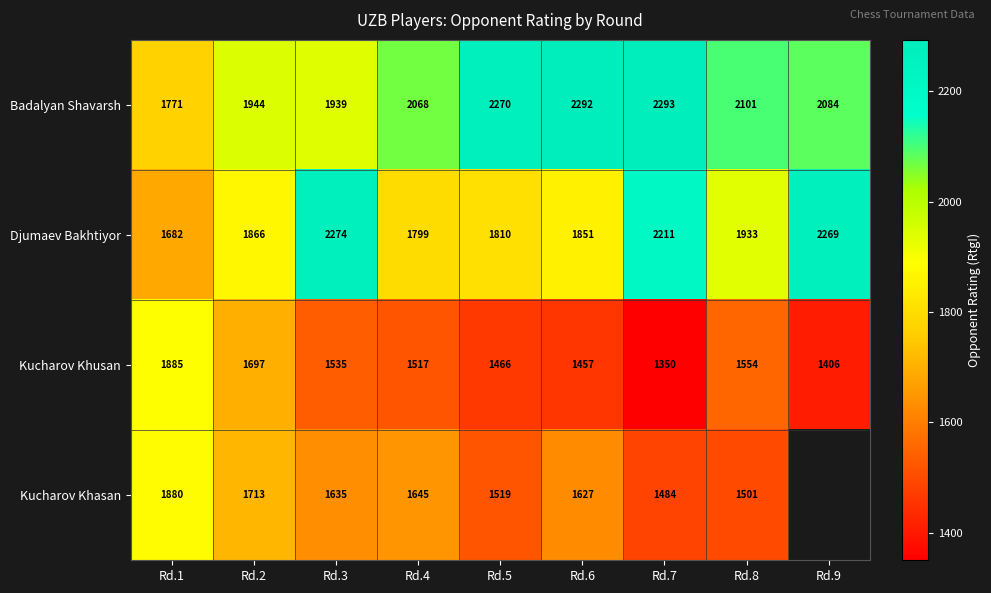

What is the maximum value shown in the chart?

2293.0